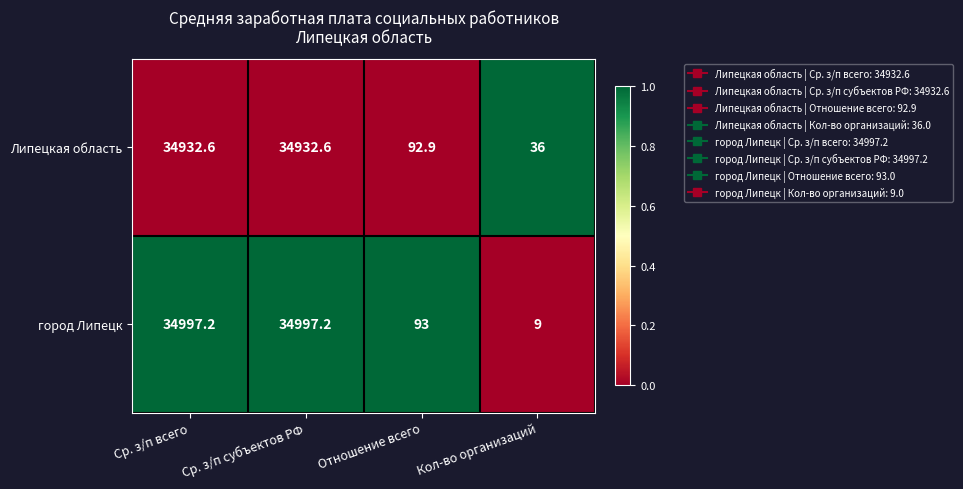

What is the sum of all город Липецк values?

70096.4